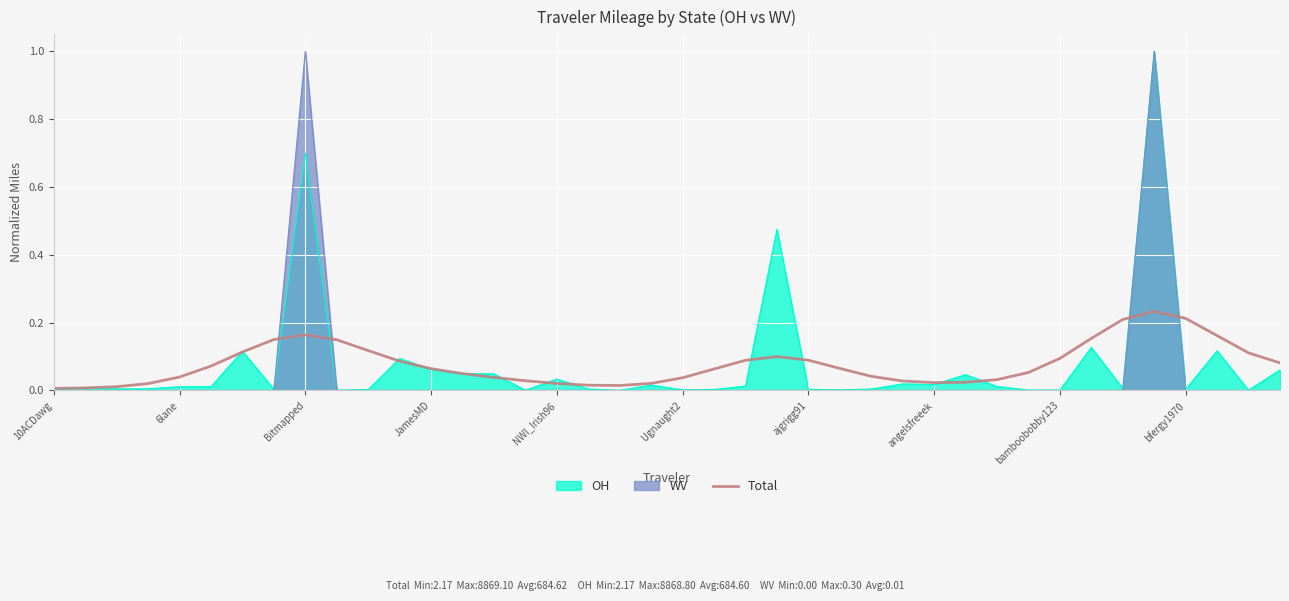

At which category does the chart reach its peak across all series?

35